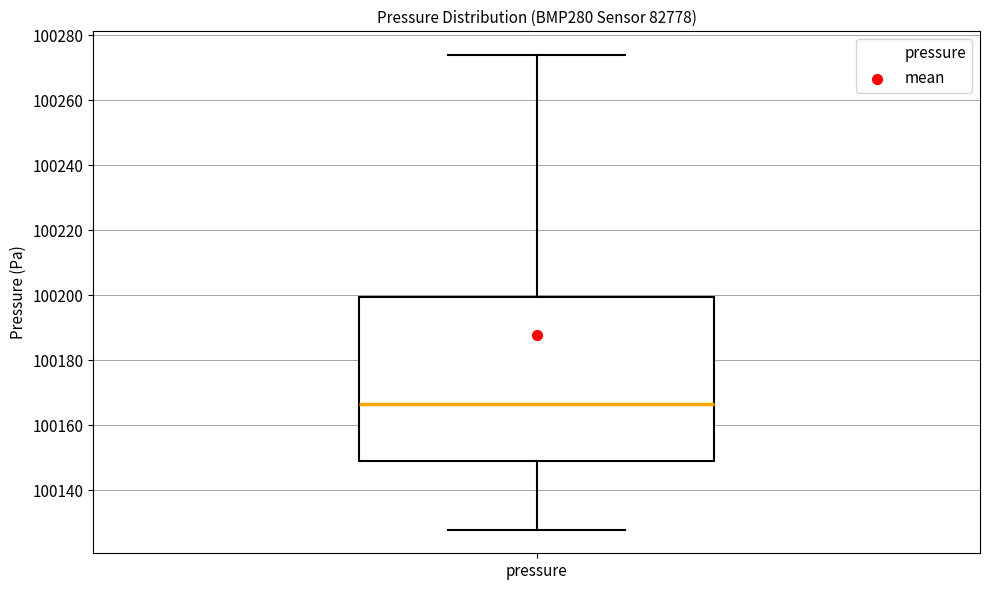

Where does the upper whisker of the box for pressure end on the y-axis? The values are not printed on the chart, so give them approximately, as read against the axis.

100274